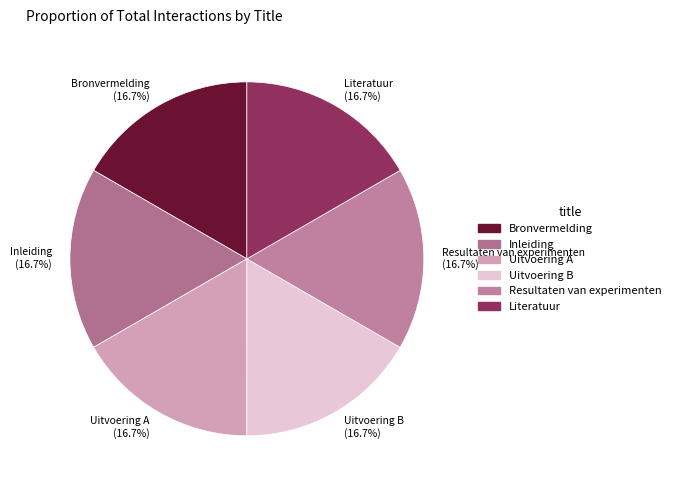

How many segments does this pie chart have?

6